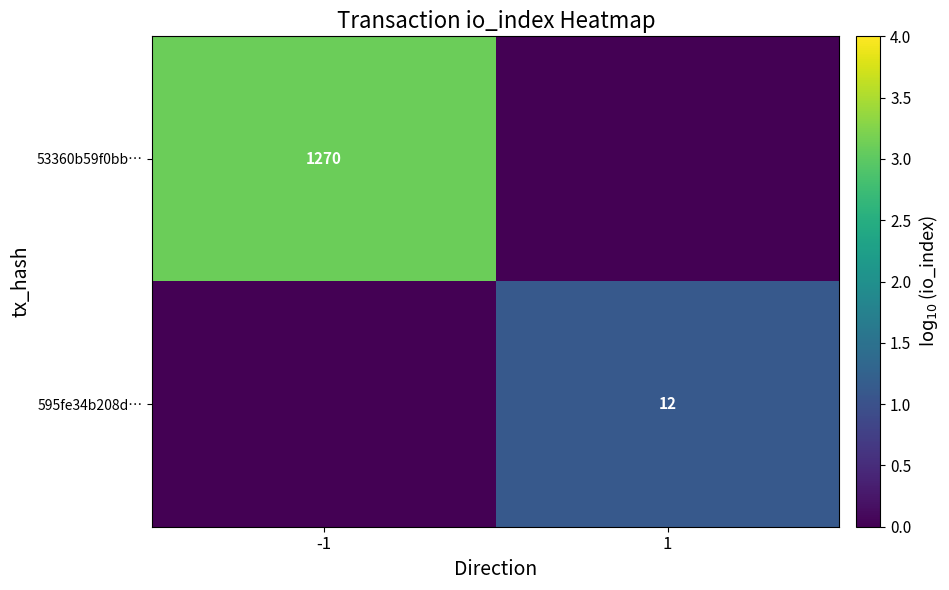

Is it true that 53360b59f0bb… equals 1270 at -1?

True